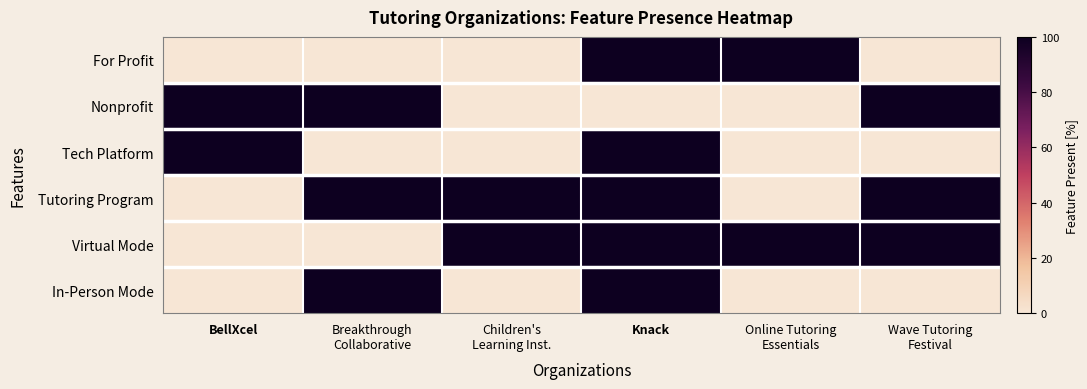

Reading left to right, transcribe all the data shown in this chart.

For Profit: BellXcel=0	Breakthrough
Collaborative=0	Children's
Learning Inst.=0	Knack=100	Online Tutoring
Essentials=100	Wave Tutoring
Festival=0
Nonprofit: BellXcel=100	Breakthrough
Collaborative=100	Children's
Learning Inst.=0	Knack=0	Online Tutoring
Essentials=0	Wave Tutoring
Festival=100
Tech Platform: BellXcel=100	Breakthrough
Collaborative=0	Children's
Learning Inst.=0	Knack=100	Online Tutoring
Essentials=0	Wave Tutoring
Festival=0
Tutoring Program: BellXcel=0	Breakthrough
Collaborative=100	Children's
Learning Inst.=100	Knack=100	Online Tutoring
Essentials=0	Wave Tutoring
Festival=100
Virtual Mode: BellXcel=0	Breakthrough
Collaborative=0	Children's
Learning Inst.=100	Knack=100	Online Tutoring
Essentials=100	Wave Tutoring
Festival=100
In-Person Mode: BellXcel=0	Breakthrough
Collaborative=100	Children's
Learning Inst.=0	Knack=100	Online Tutoring
Essentials=0	Wave Tutoring
Festival=0